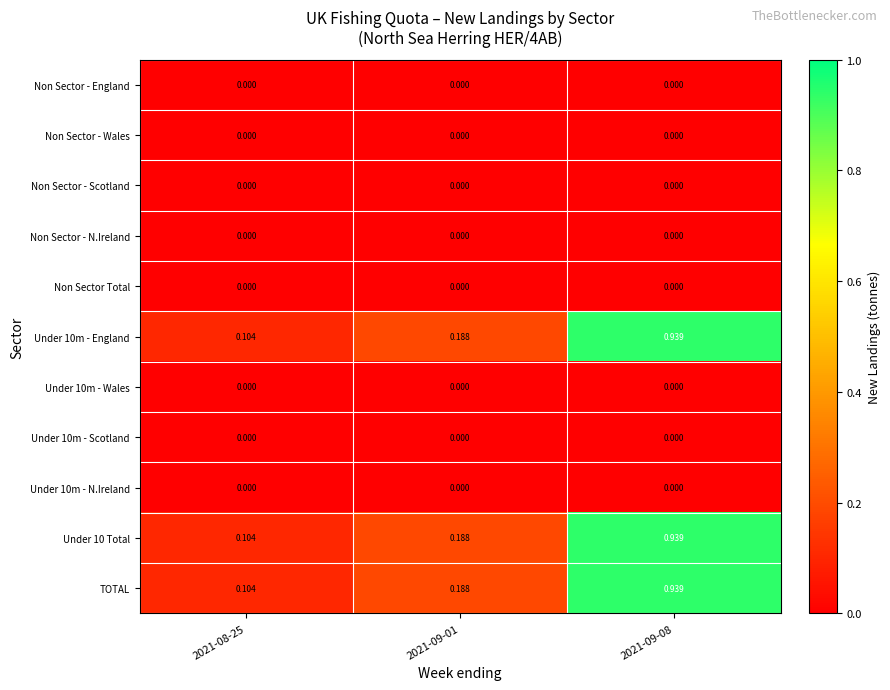

Is the value of Under 10 Total at 2021-09-08 greater than the value of Non Sector - N.Ireland at 2021-09-08?

Yes